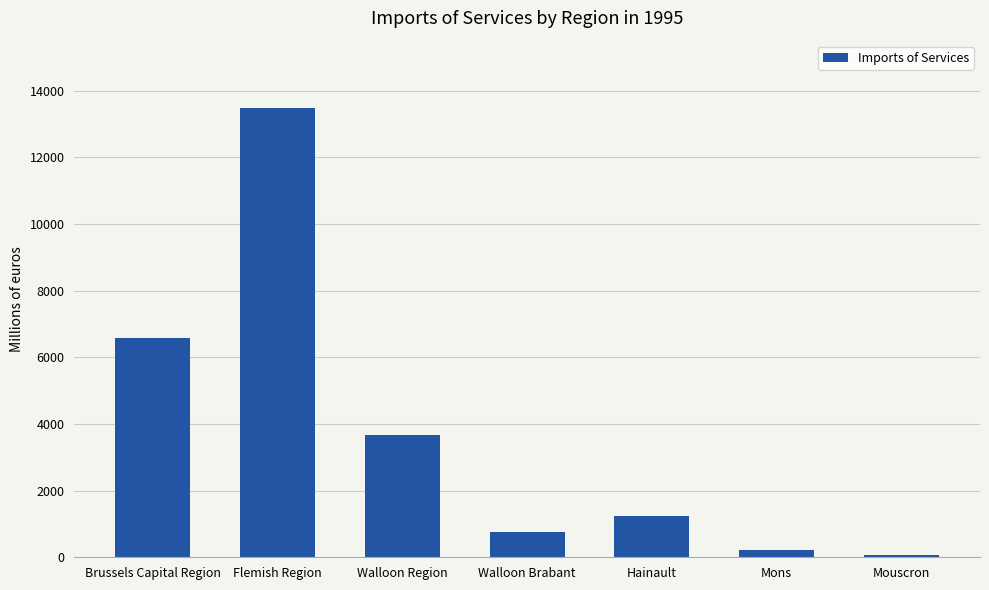

What is the difference between the maximum and second lowest values?

13268.5